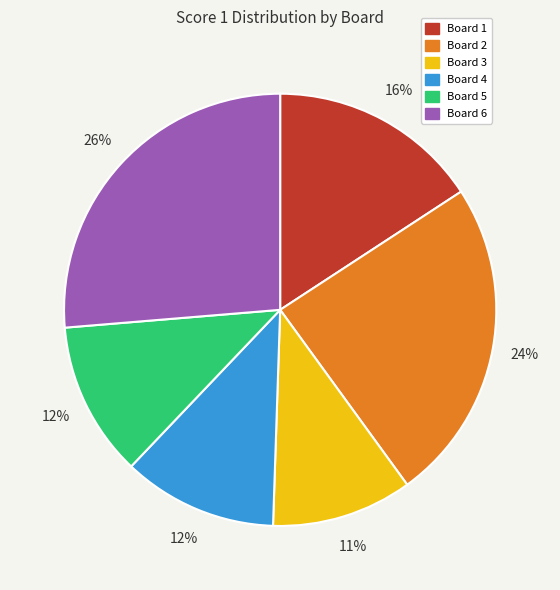

Combined, do Board 1 and Board 3 account for over 50%?

No